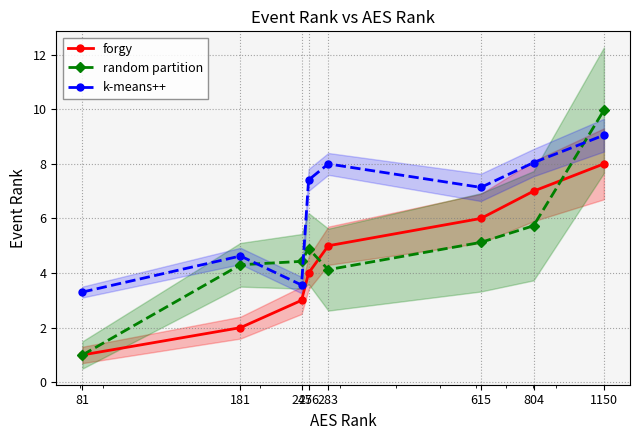

List the series in order of their overall mean, lowest first.

forgy, random partition, k-means++